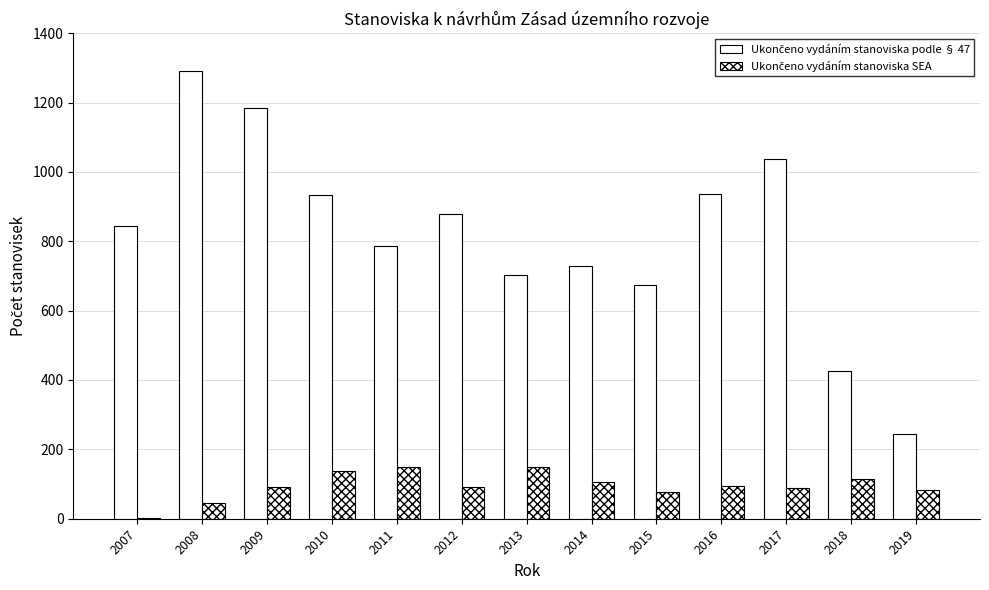

Which series changed the most between 2007 and 2008?

Ukončeno vydáním stanoviska podle § 47